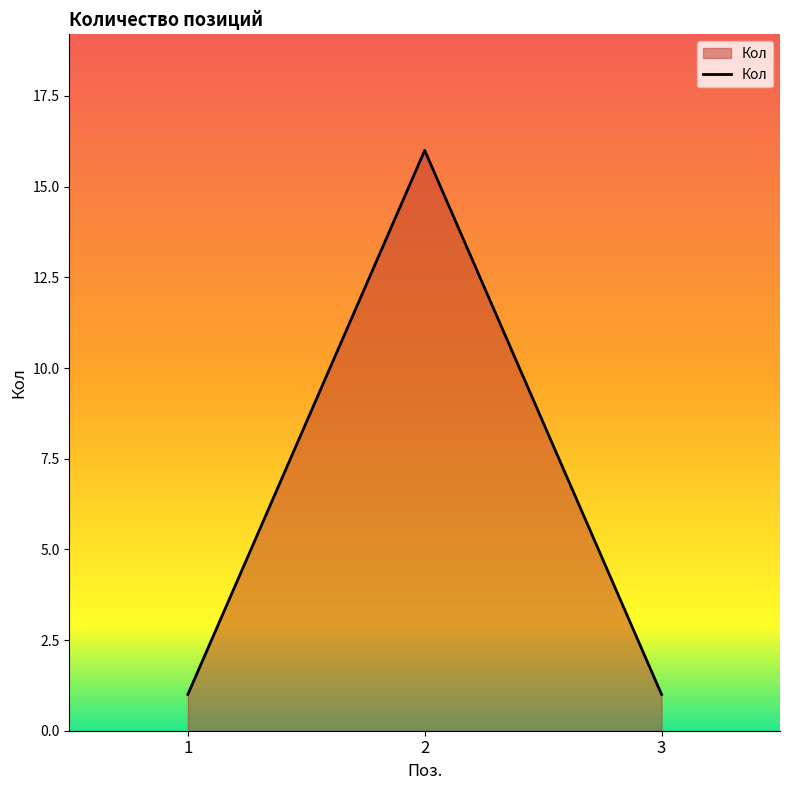

True or false: the data shows 16 at 2.

True